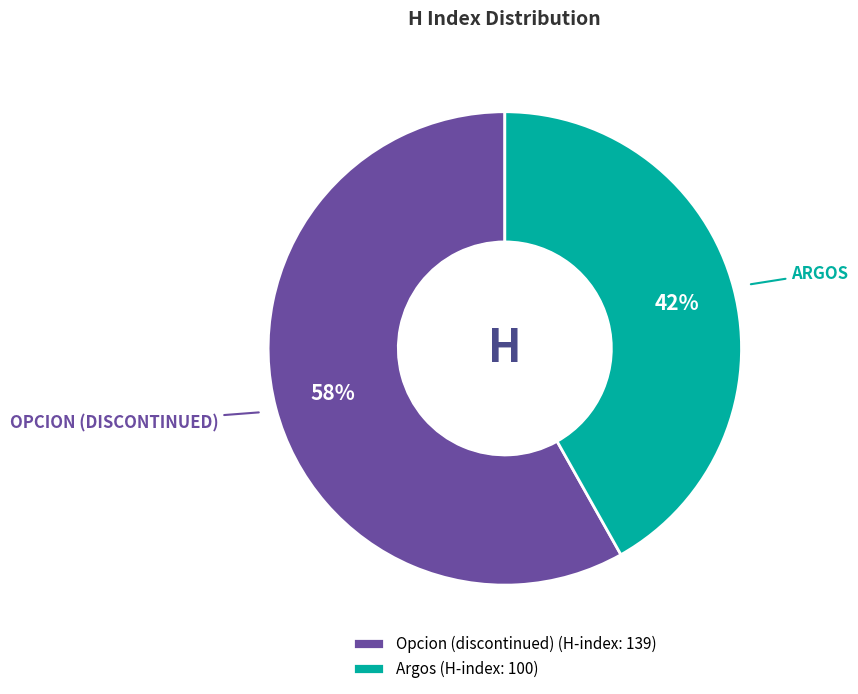

Does Argos account for over 50% of the chart?

No